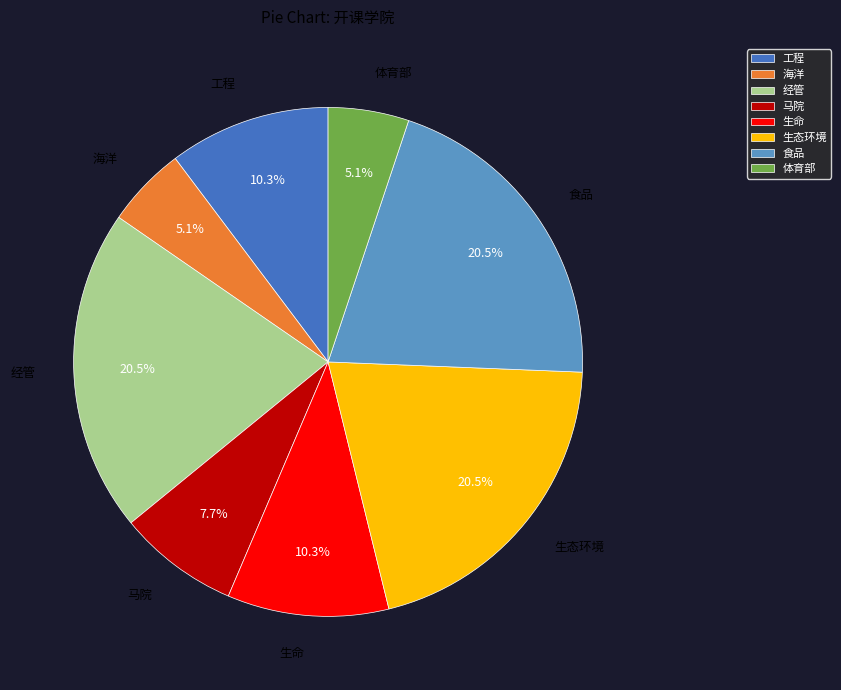

To the nearest percent, what is the combined percentage of 食品 and 生态环境?

41%